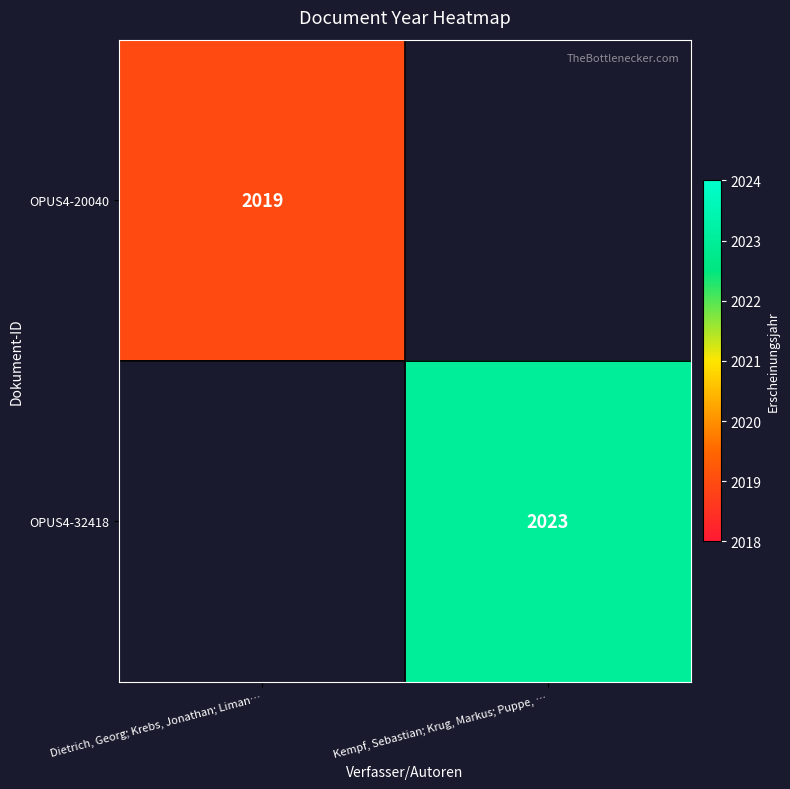

Is it true that OPUS4-20040 equals 2019 at Dietrich, Georg; Krebs, Jonathan; Liman…?

True